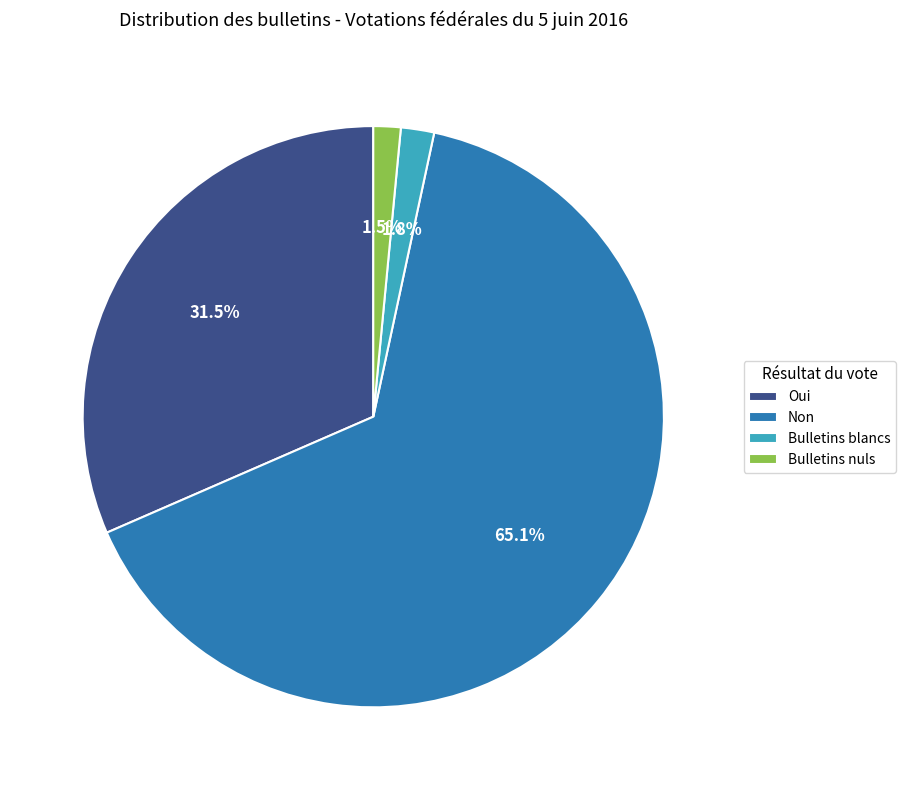

How many segments does this pie chart have?

4